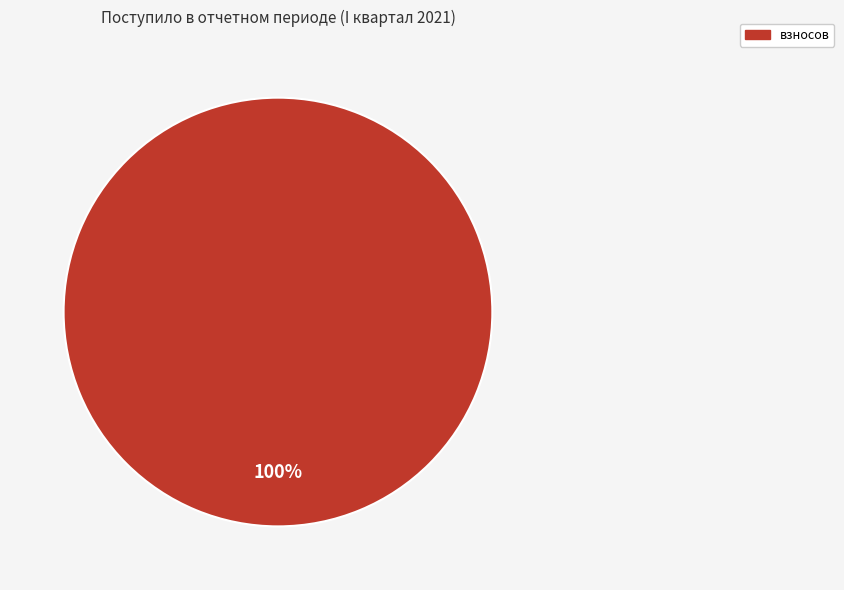

Is there any slice that represents more than half of the pie?

Yes